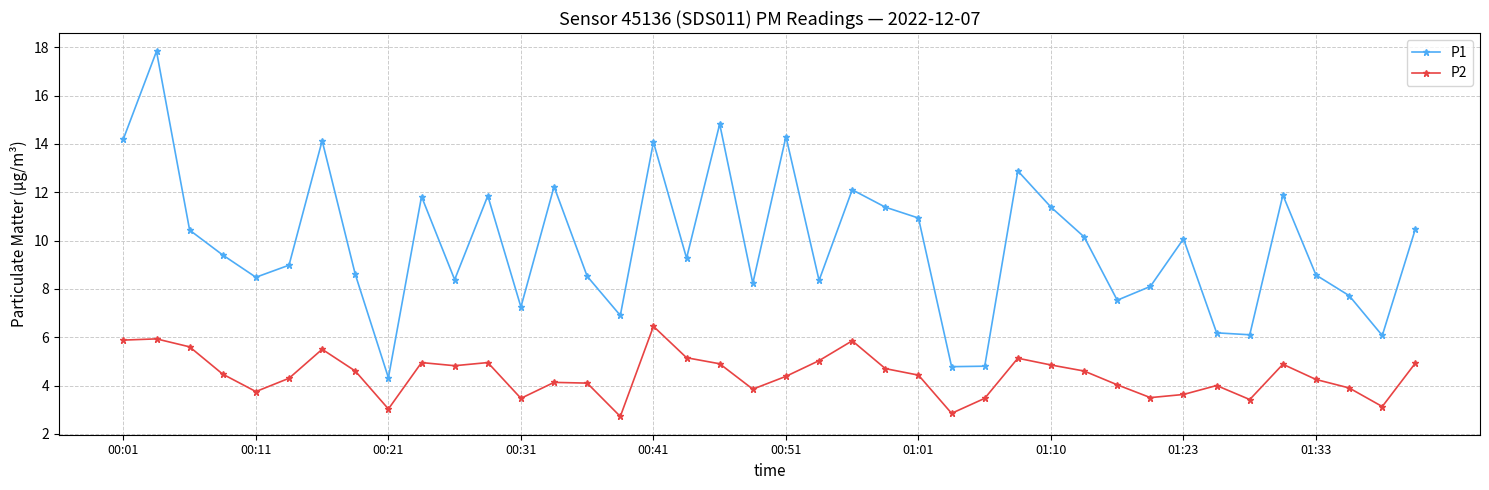

What are all the series names shown in the legend?

P1, P2